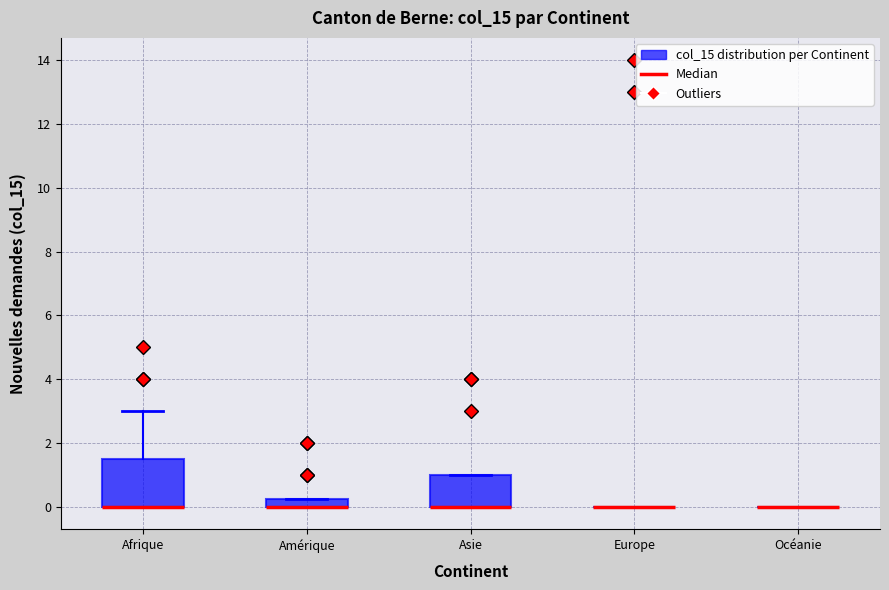

Comparing the boxes themselves (not the whiskers), which one is the tallest?

Afrique